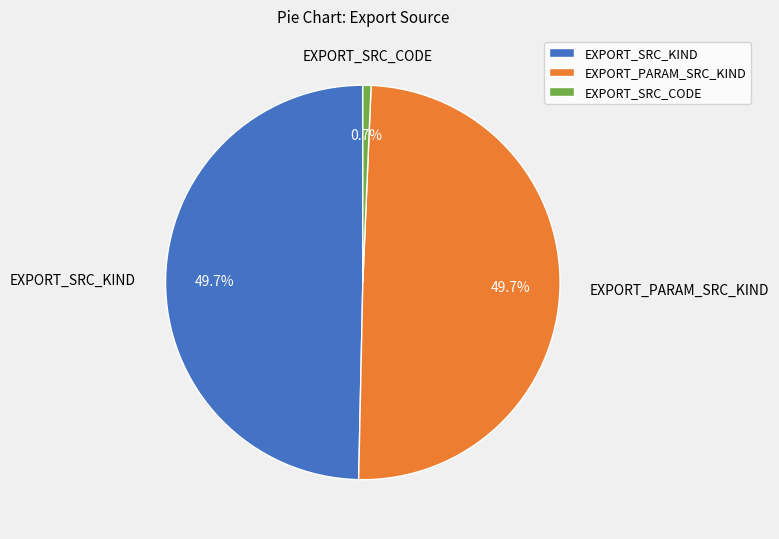

Which has a higher value, EXPORT_PARAM_SRC_KIND or EXPORT_SRC_CODE?

EXPORT_PARAM_SRC_KIND